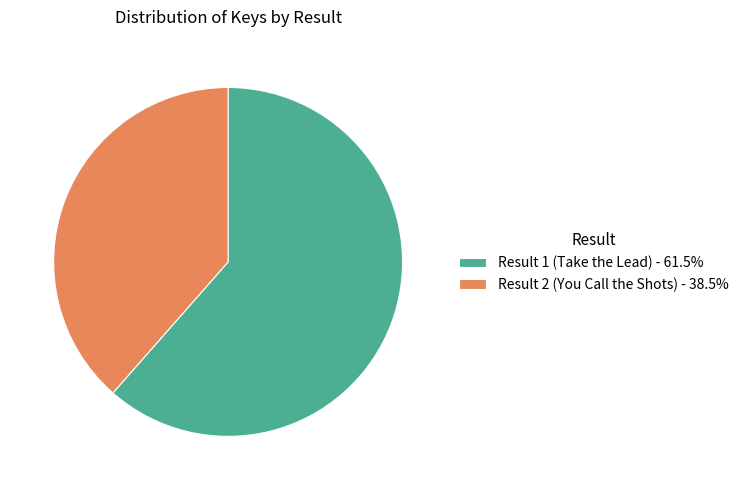

Is the sum of Result 2 (You Call the Shots) - 38.5% and Result 1 (Take the Lead) - 61.5% greater than half?

Yes